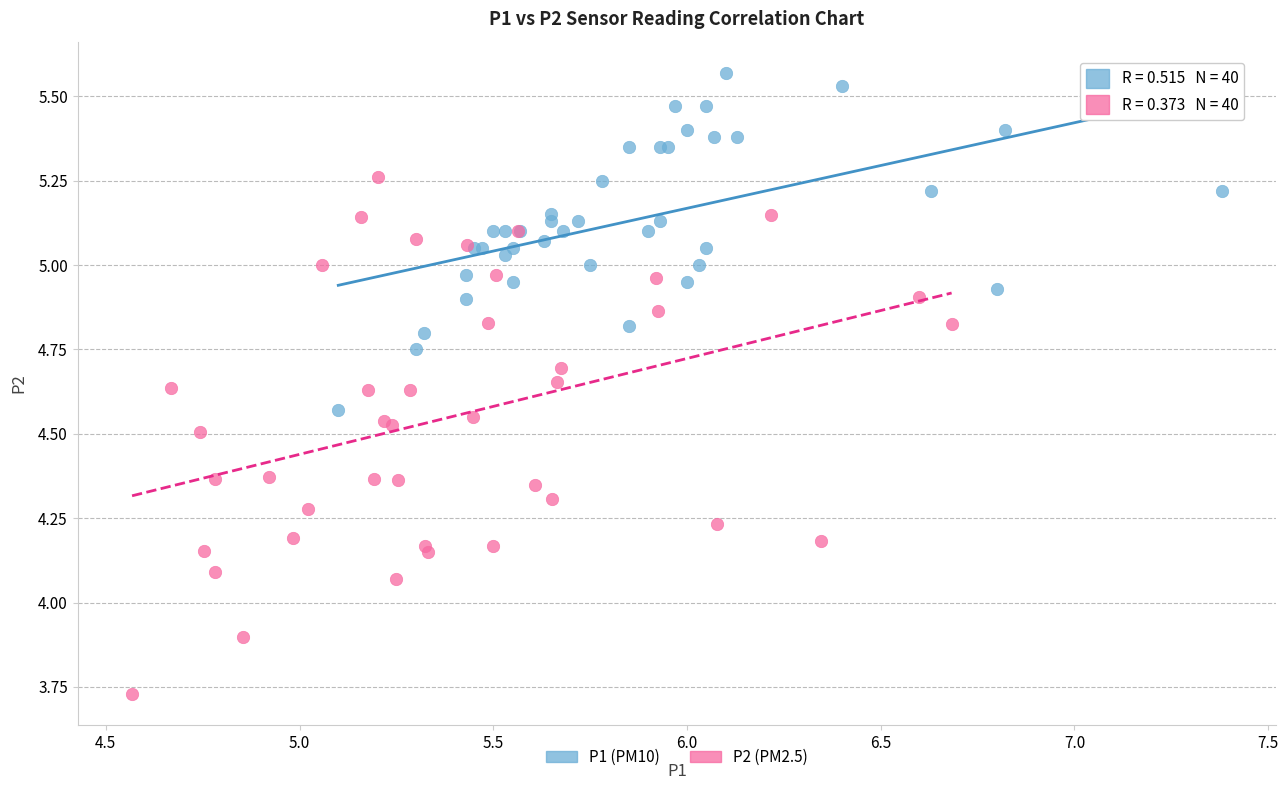

Which series has the largest Y range (max minus min)?

P2 (PM2.5)